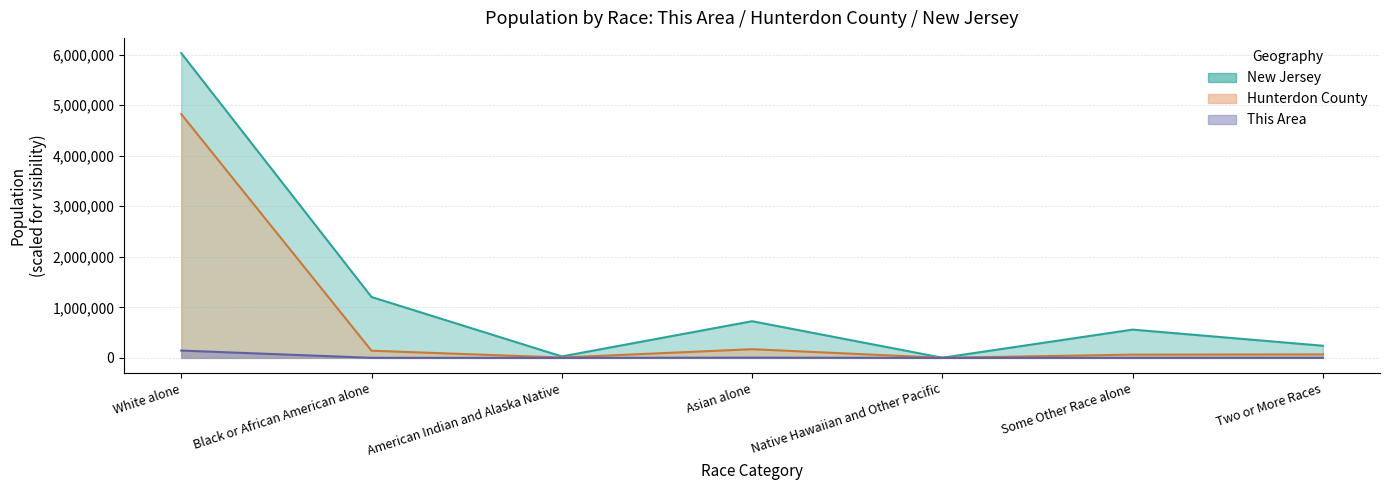

True or false: Hunterdon County and This Area cross at least once.

False